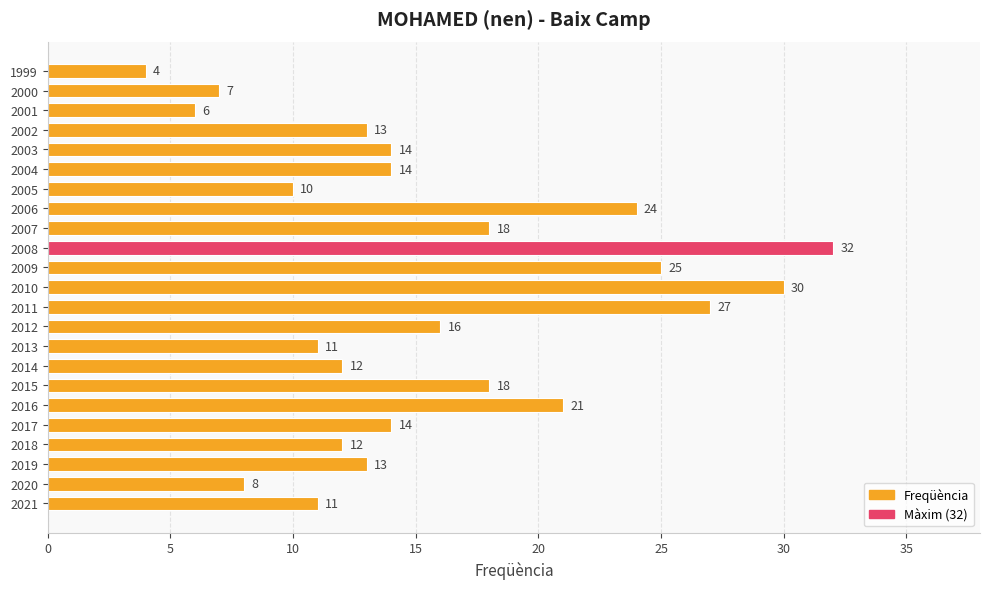

What is the minimum value shown in the chart?

4